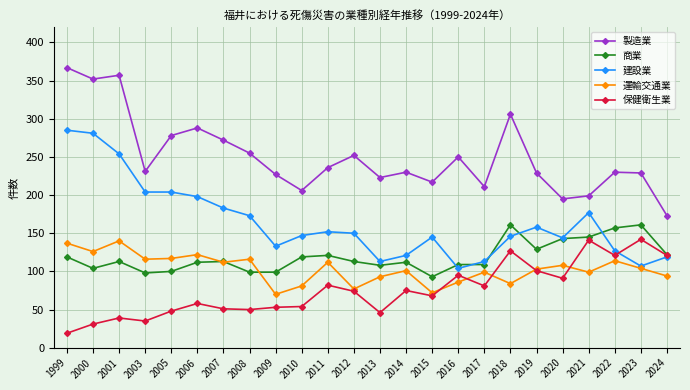

True or false: 製造業 and 建設業 intersect in this chart.

False